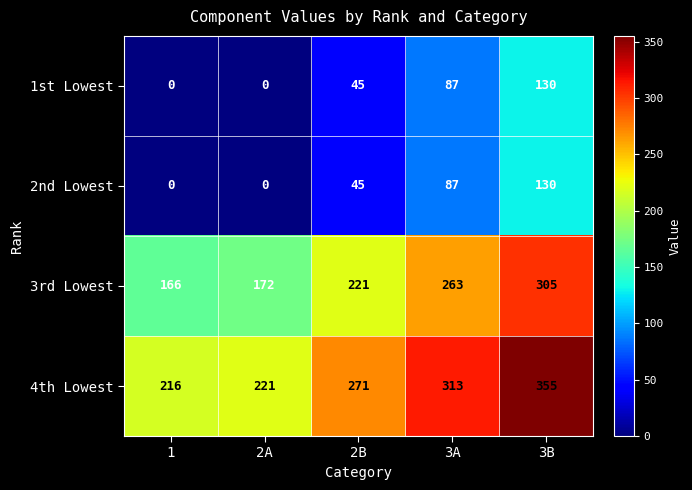

How many categories are shown in the chart?

5